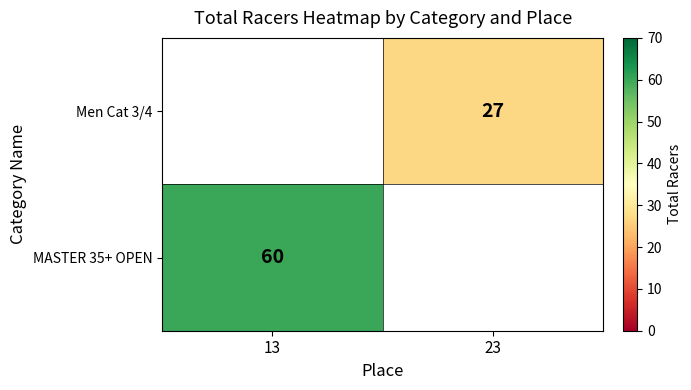

The value of Men Cat 3/4 at 23 is 14.7. True or false?

False